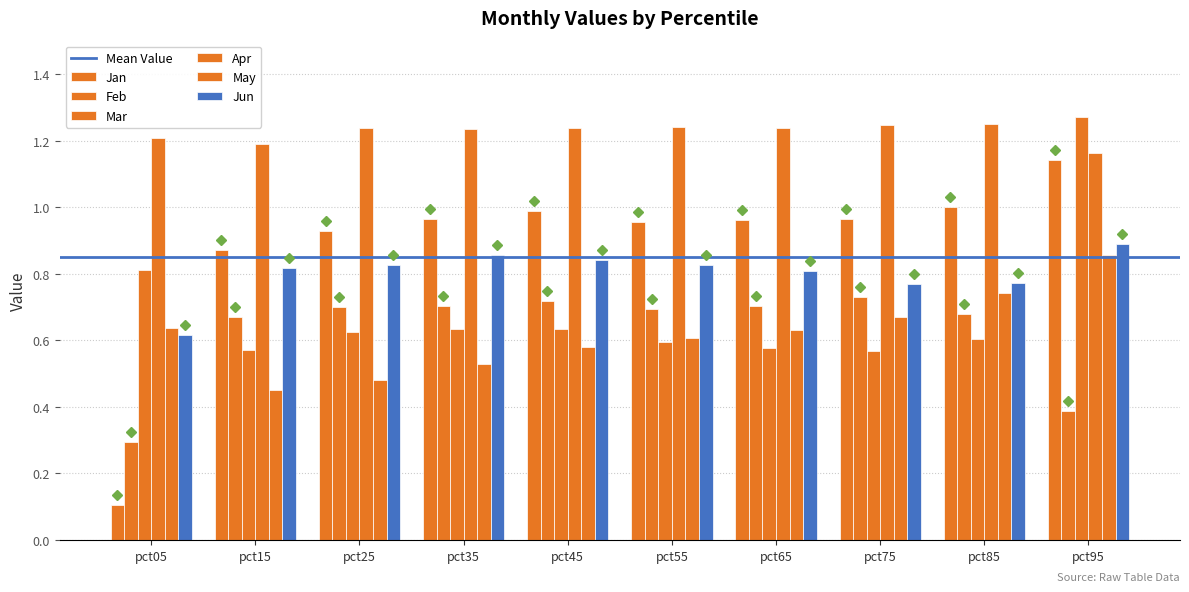

At how many categories does at least one series exceed 0?

10